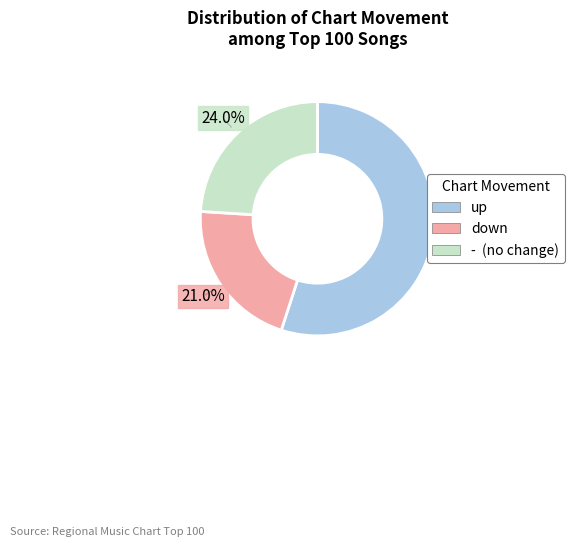

Count the number of slices in the pie.

3